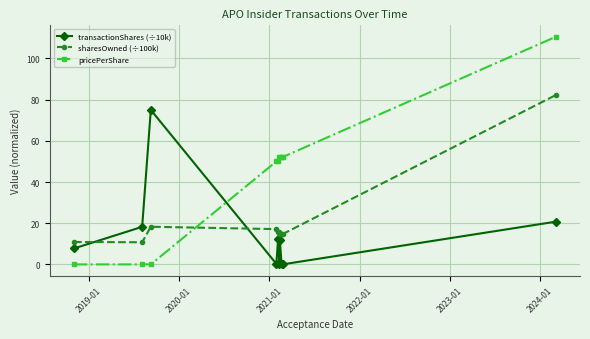

Which series has the largest total across all categories?

pricePerShare